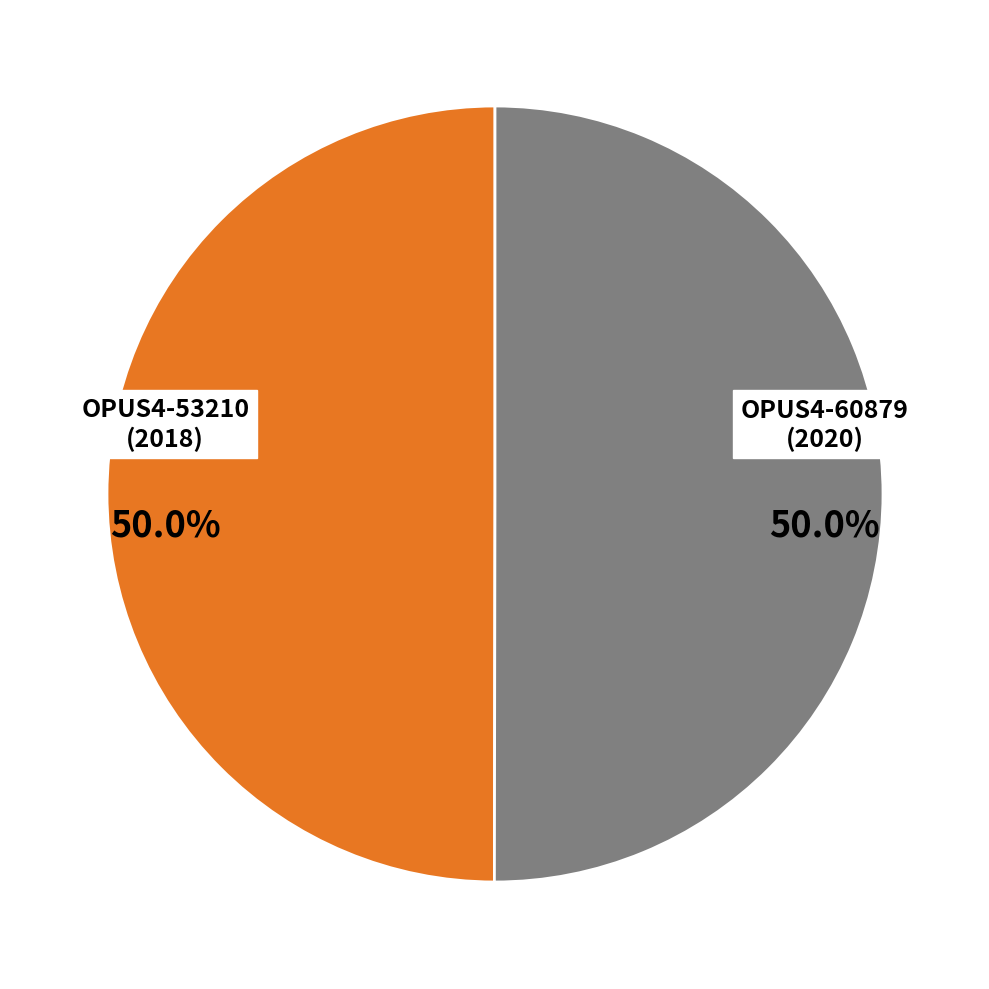

What is the ratio of the value at OPUS4-60879 (2020) to the value at OPUS4-53210 (2018)?

1.0